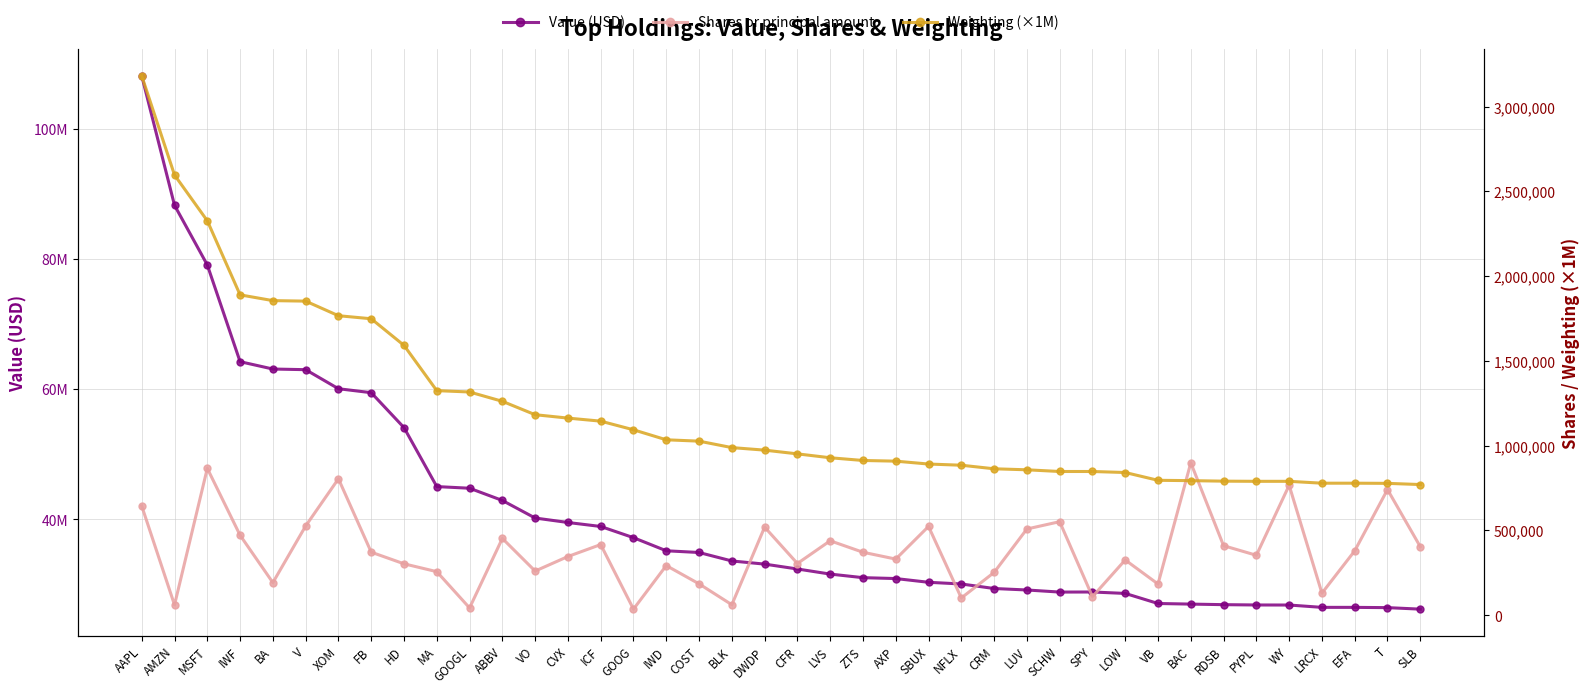

What is the value of the Value (USD) point at the 30th from the left?

28834000.0